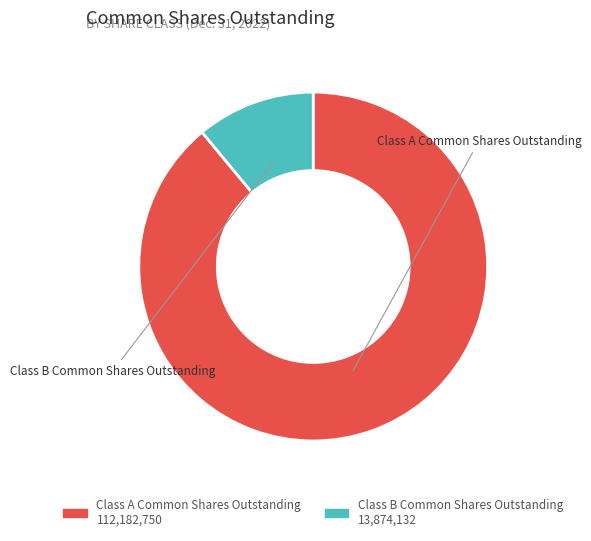

Count the number of slices in the pie.

2